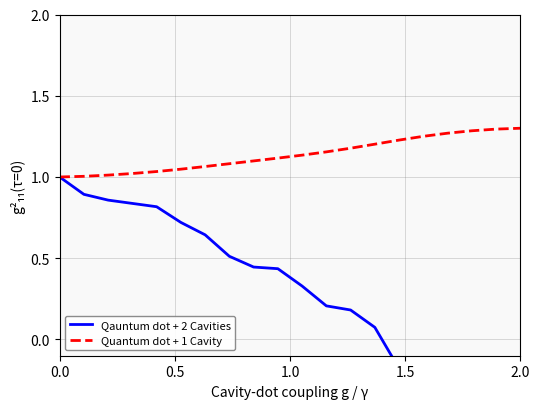

Is it true that Quantum dot + 1 Cavity equals 0.4 at 2.0?

False